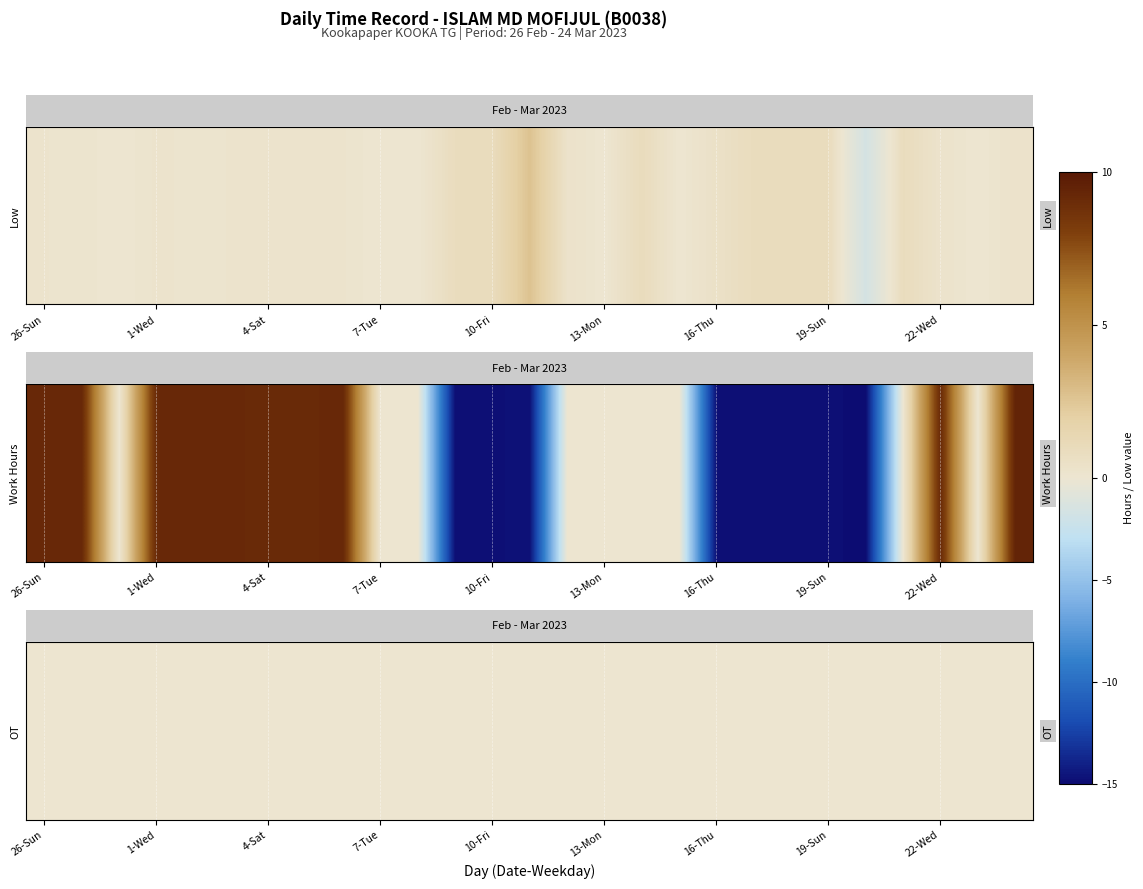

How many data points in Low are less than 0?

1